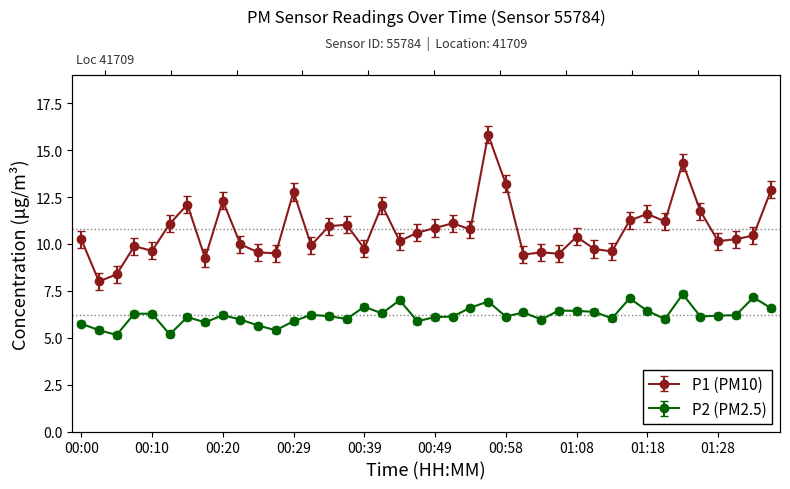

What is the approximate value of P1 at 00:56?

15.8